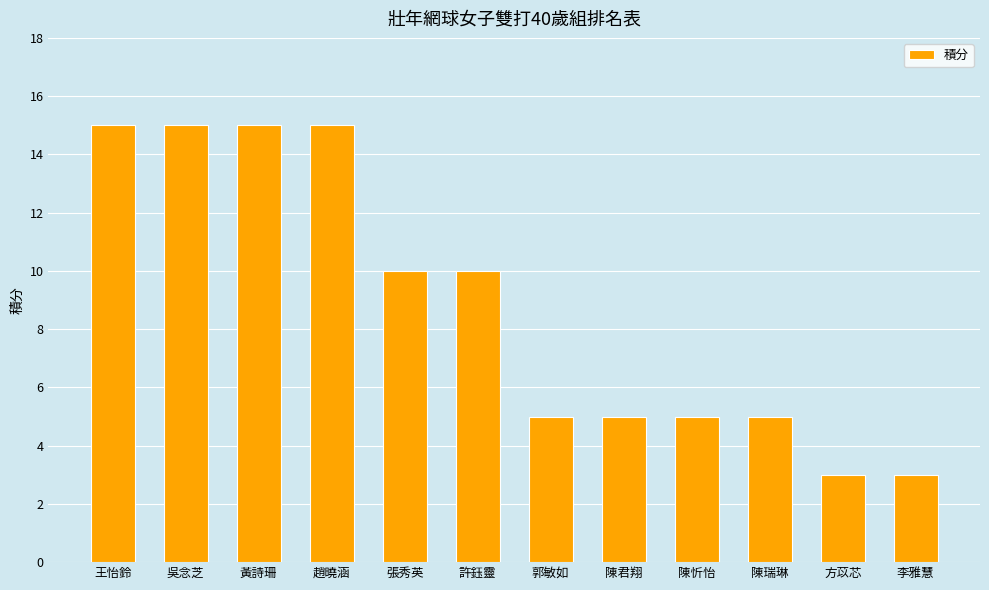

What is the value of the 9th bar from the left?

5